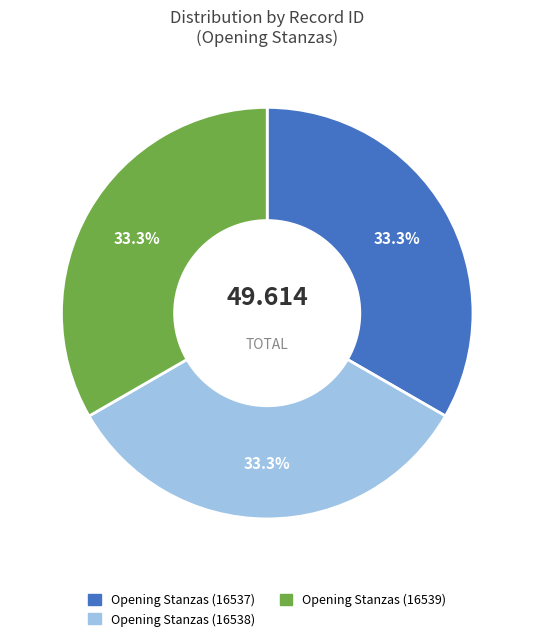

Is the sum of Opening Stanzas (16538) and Opening Stanzas (16539) greater than half?

Yes